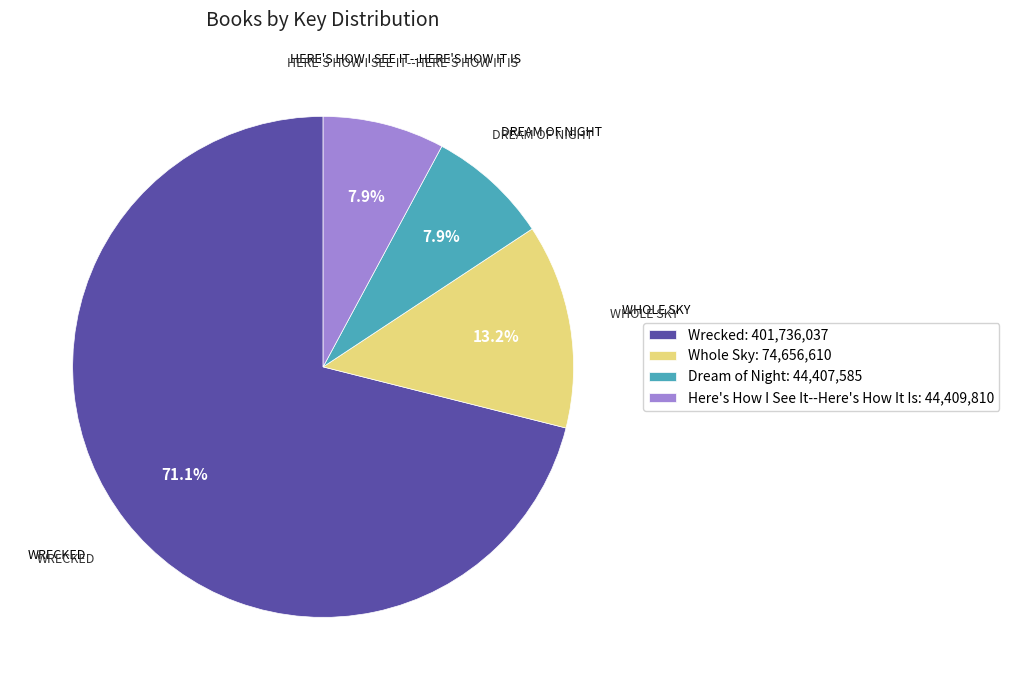

Count the number of slices in the pie.

4